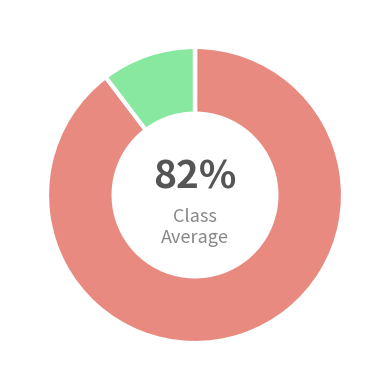

True or false: FINANTZA-AKTIBOEN GUTXITZEA accounts for 0% of the total.

True